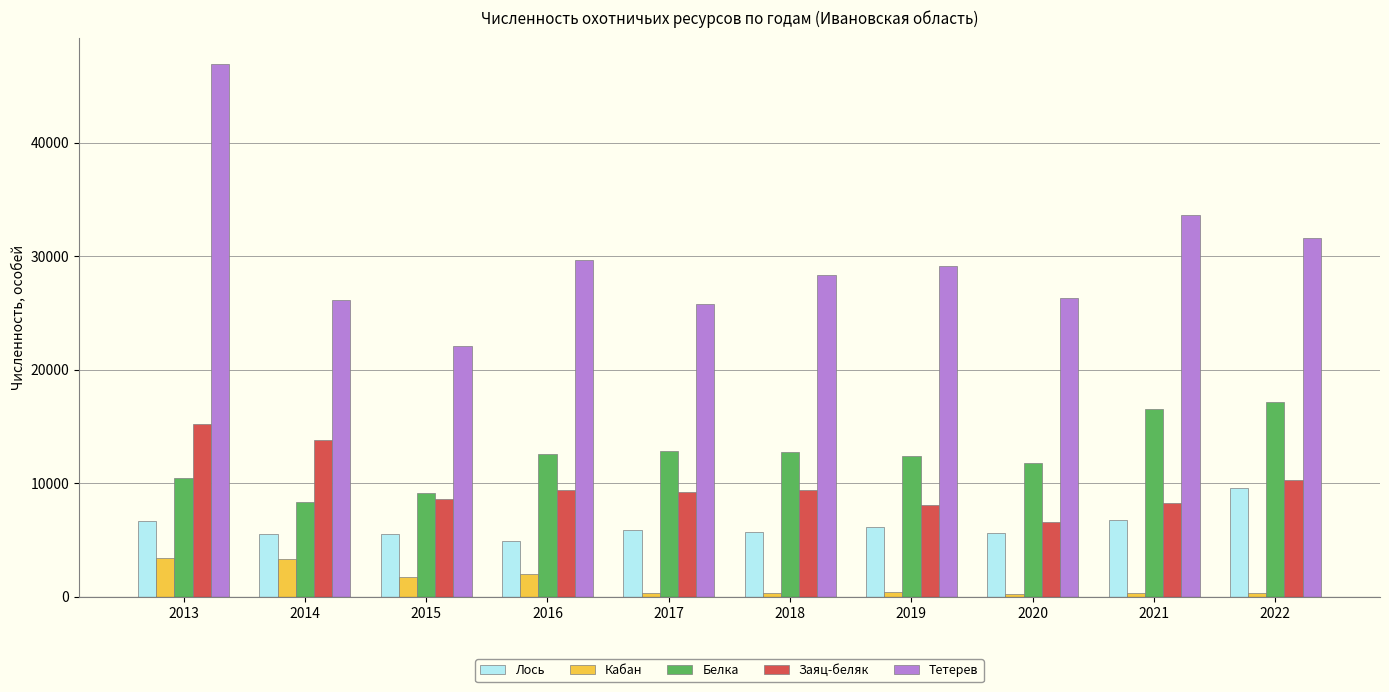

What is the smallest value displayed?

289